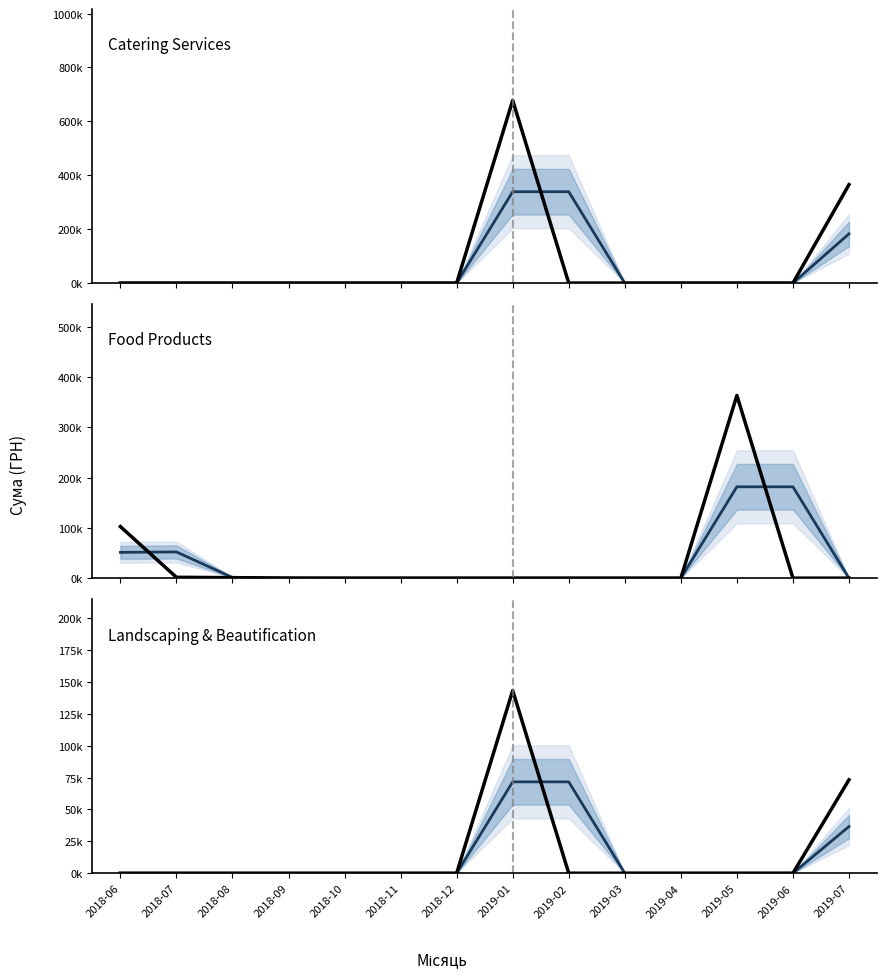

How many categories are shown in the chart?

14